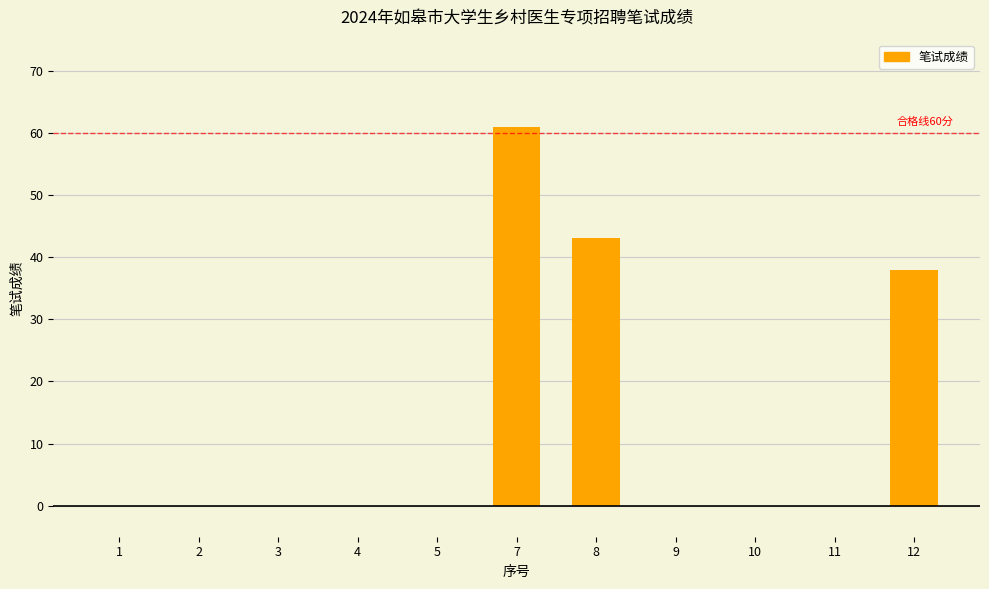

Reading left to right, what are all the values shown in this chart?

1=0	2=0	3=0	4=0	5=0	7=61	8=43	9=0	10=0	11=0	12=38